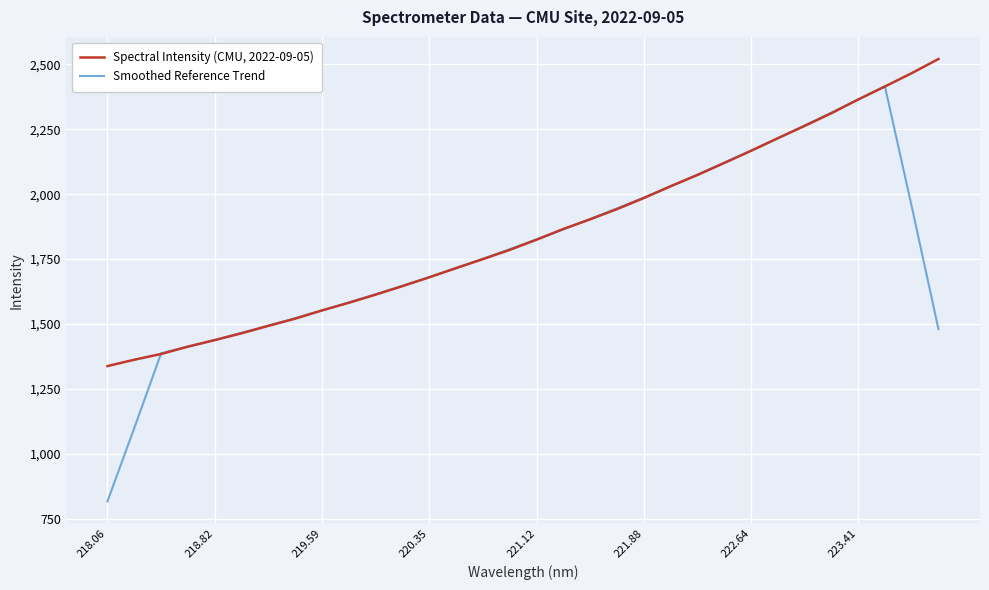

What is the greatest value displayed?

2520.6